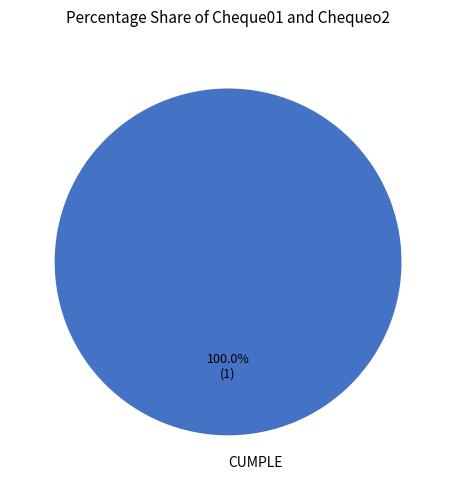

To the nearest percent, what percentage of the pie is CUMPLE?

100%